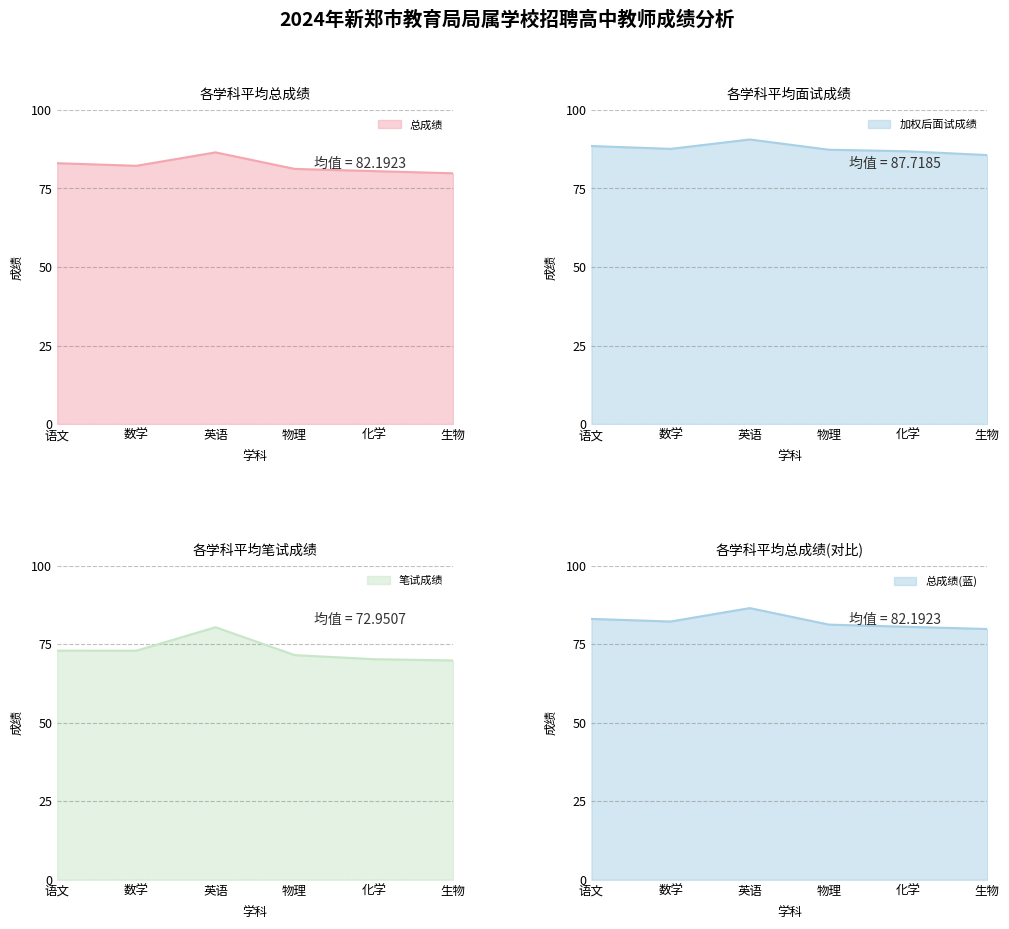

True or false: 总成绩 has a value of 146.2 at 语文.

False